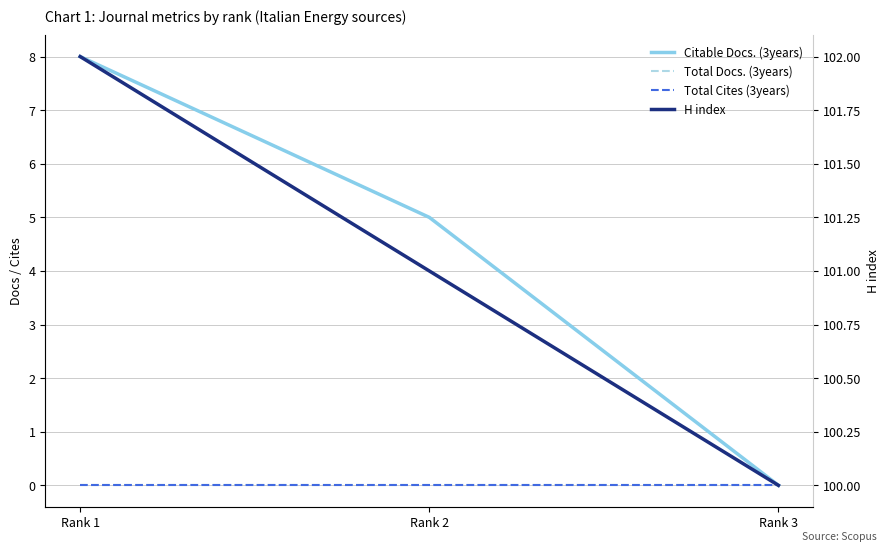

At which category does the chart reach its peak across all series?

Rank 1